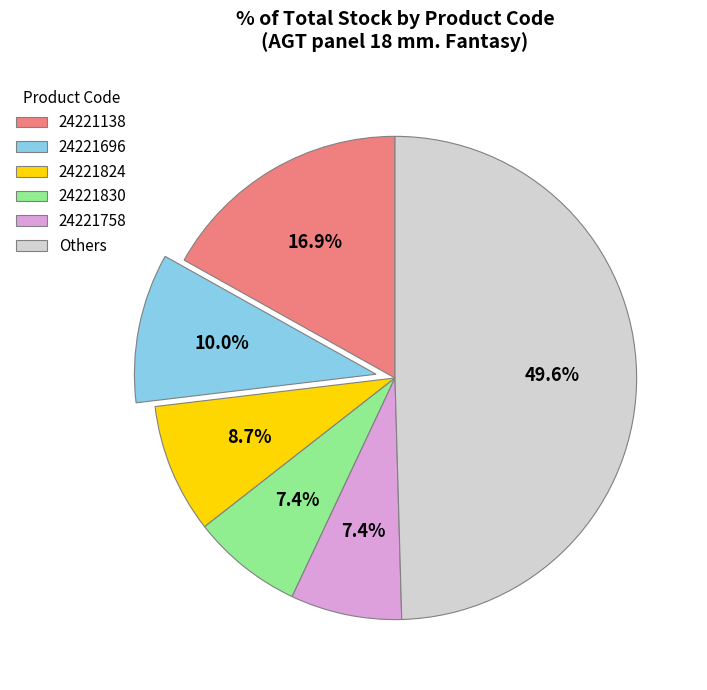

Count the number of slices in the pie.

6